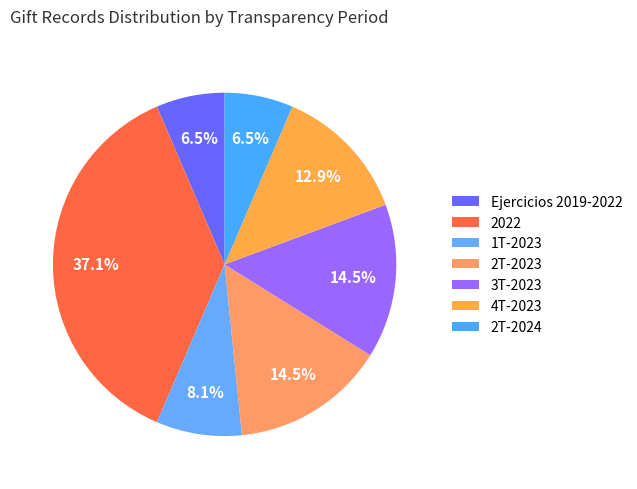

Between 3T-2023 and 1T-2023, which is larger?

3T-2023